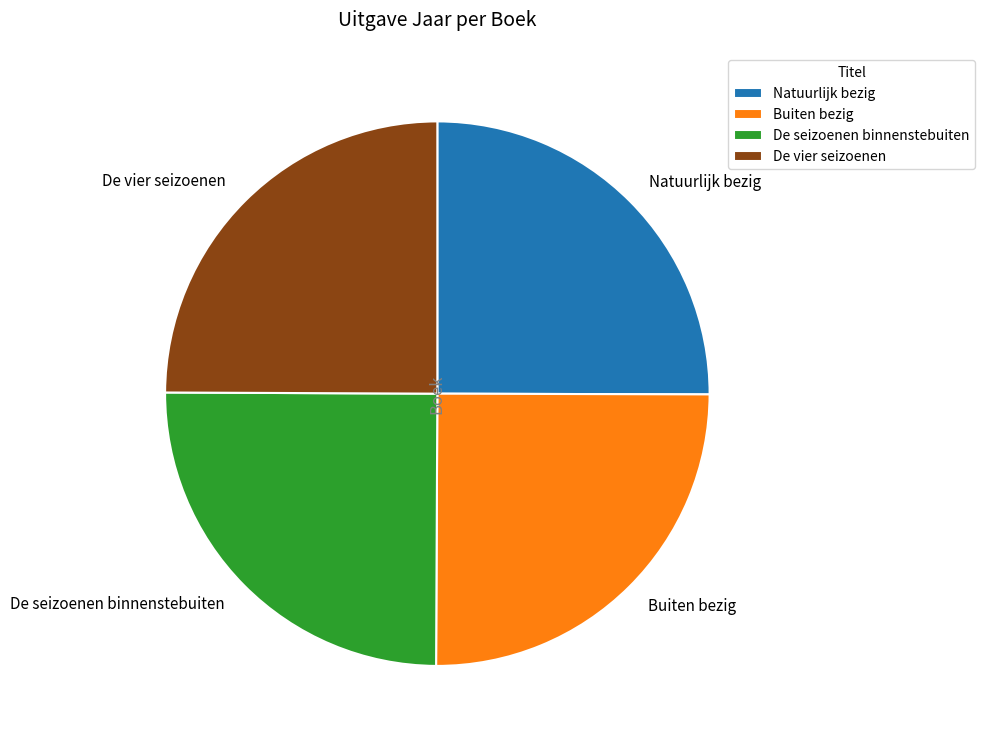

True or false: De vier seizoenen accounts for 25% of the total.

True